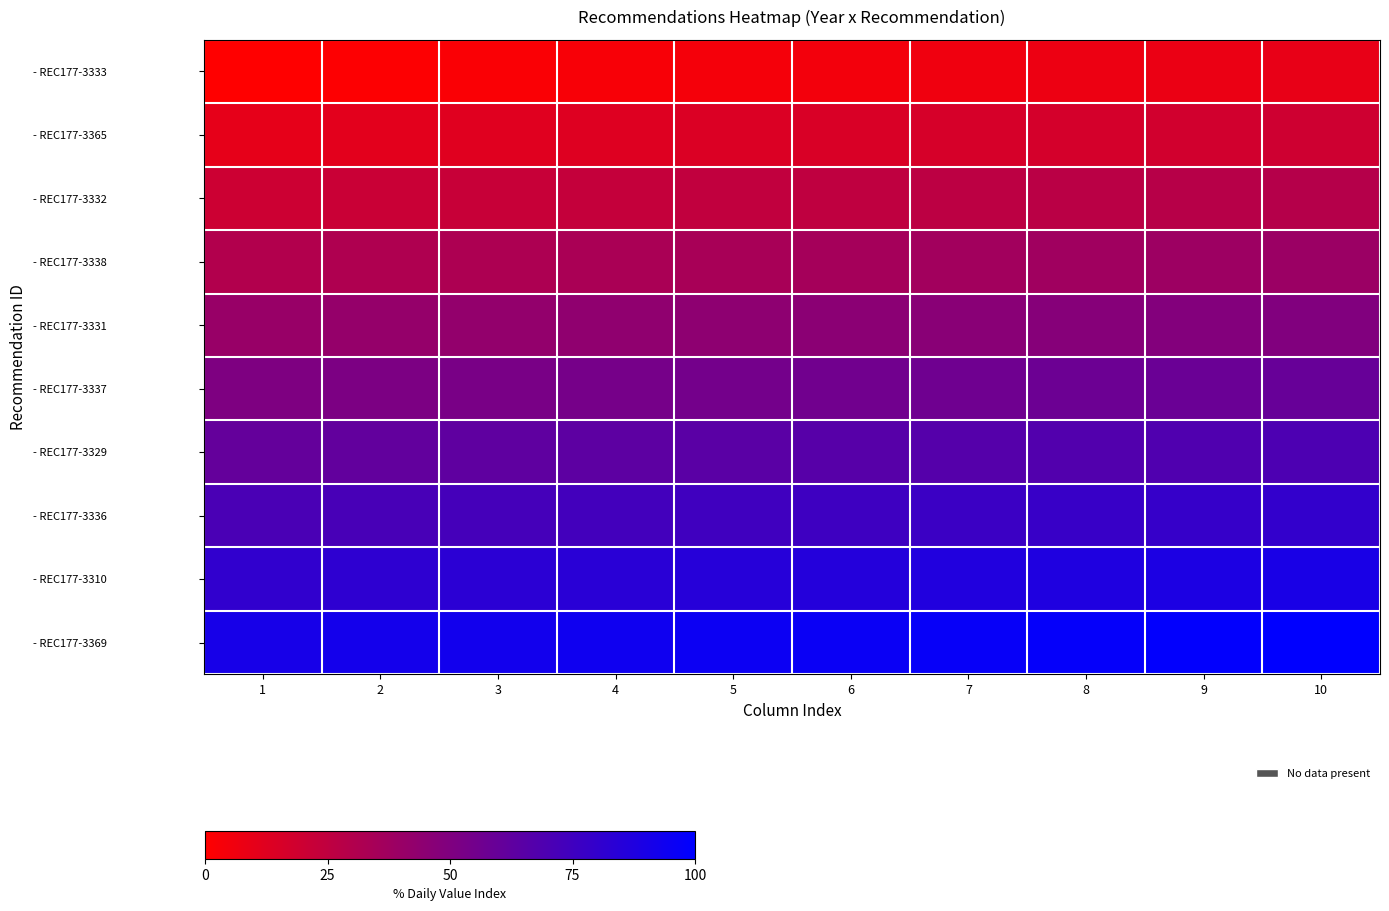

At which category does the chart reach its minimum across all series?

1